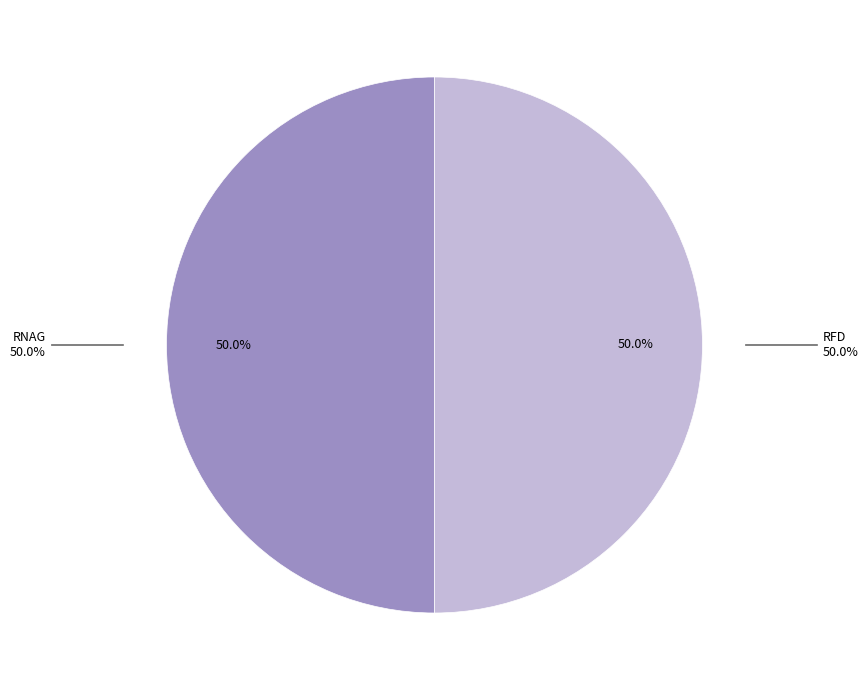

Is it true that RFD is 40% of the pie?

False